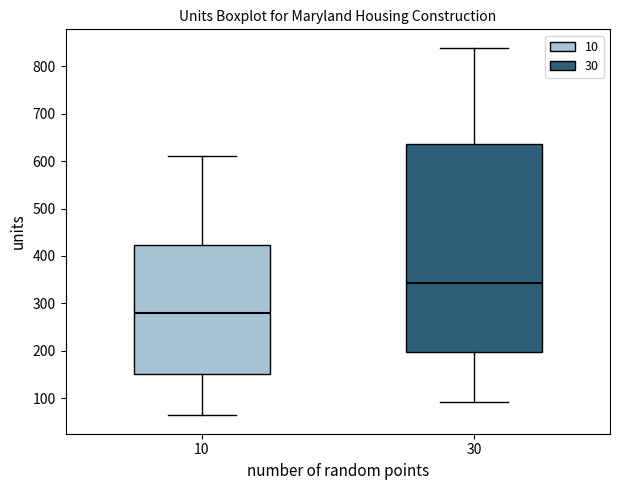

Where is the upper edge of the box at x = 10 on the y-axis? The values are not printed on the chart, so give them approximately, as read against the axis.

420